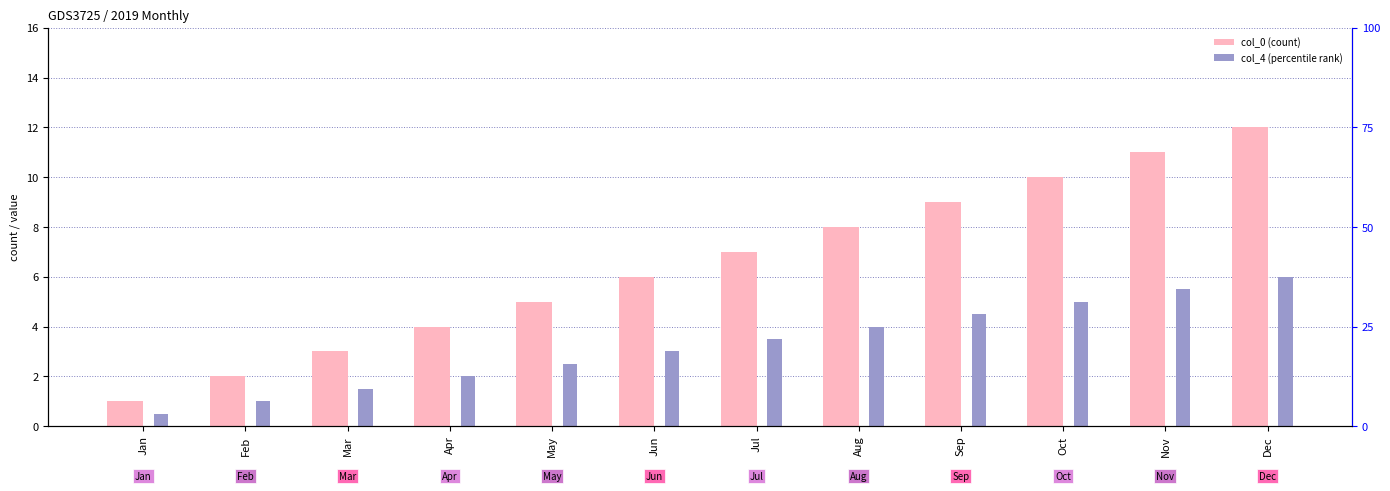

At how many categories does at least one series exceed 9?

3